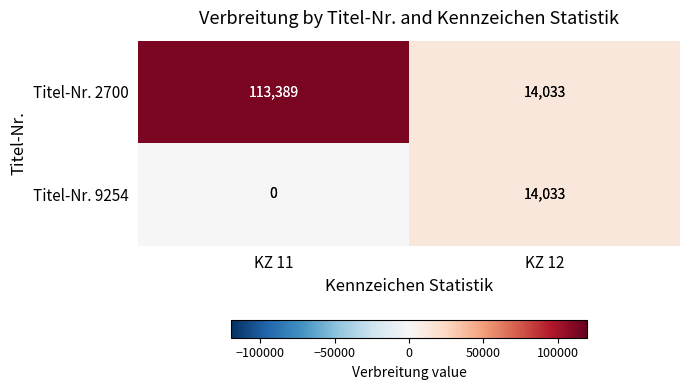

What value does the Titel-Nr. 2700 series have at KZ 11, to the nearest 50?

113400